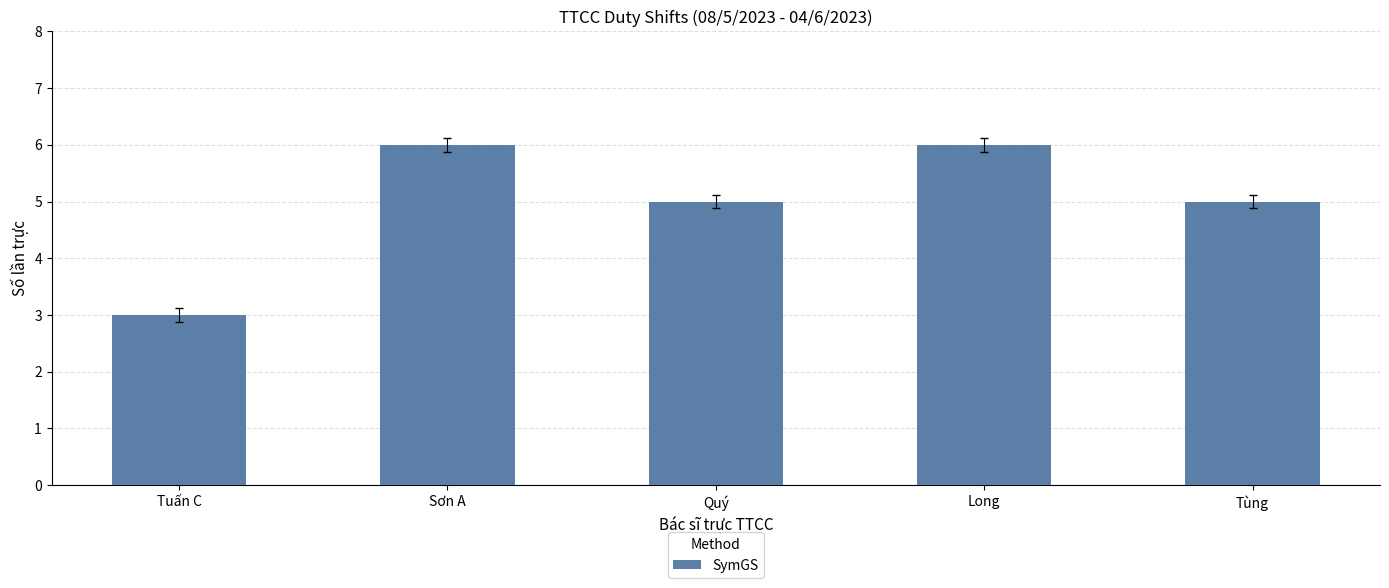

What is the label of the 5th bar from the right?

Tuấn C